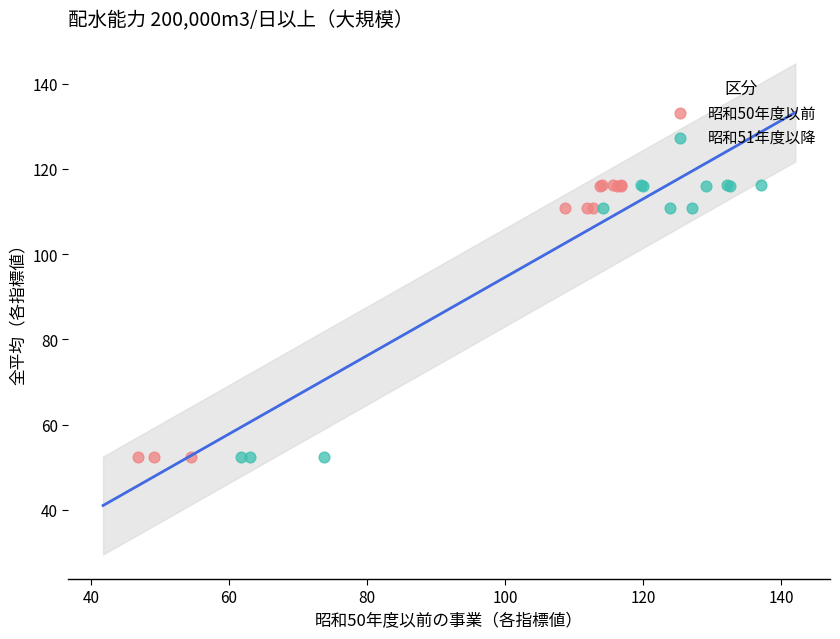

What are all the series names shown in the legend?

昭和50年度以前, 昭和51年度以降